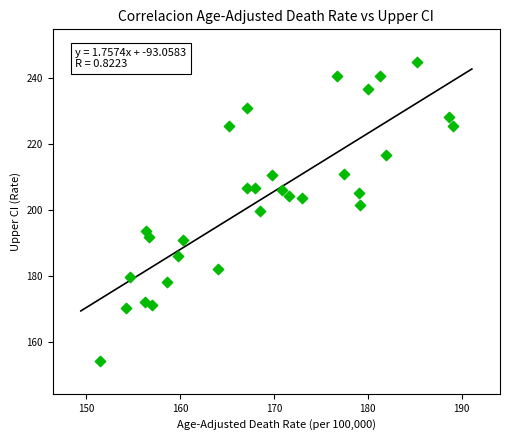

What is the range of X values (max minus min)?

37.7